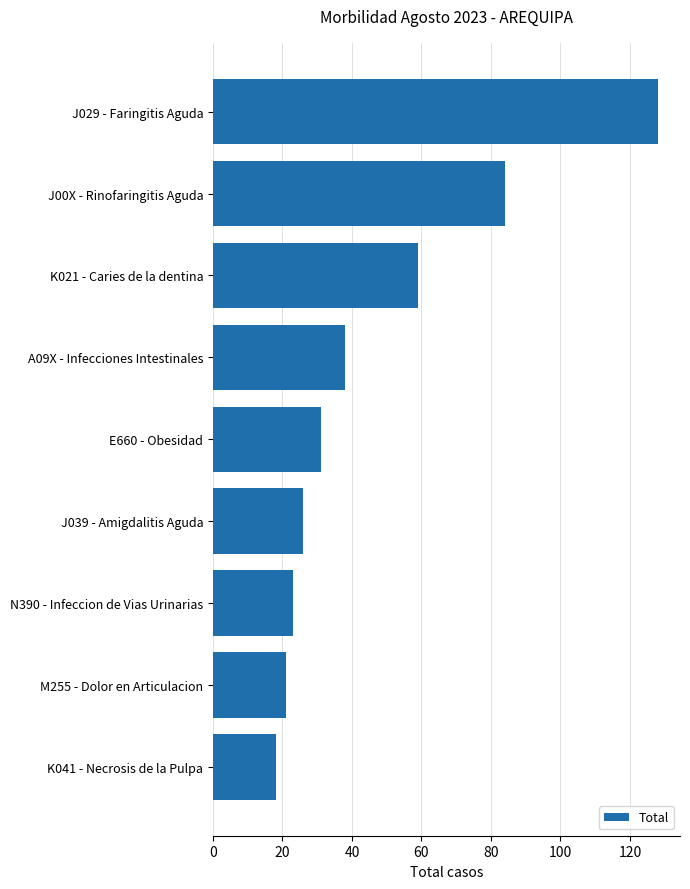

The value at K021 - Caries de la dentina is 59. True or false?

True